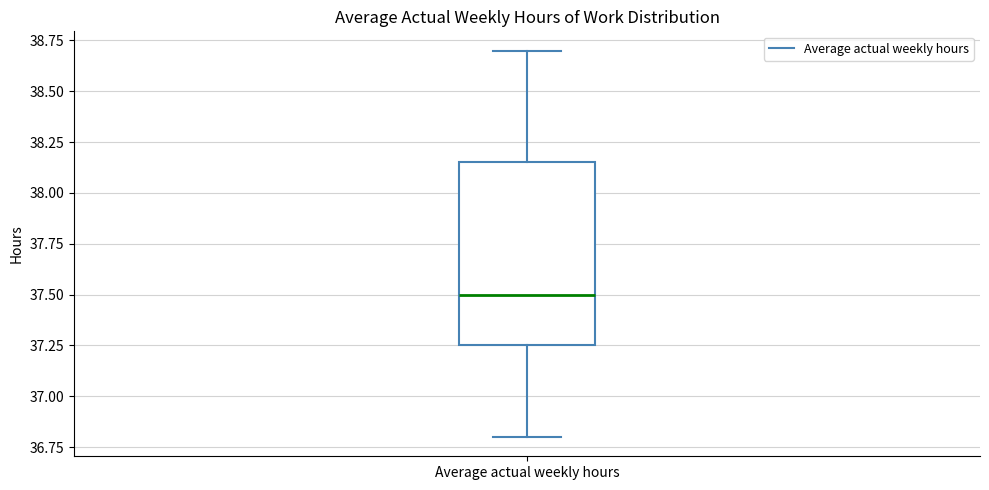

Read this box plot against the y-axis: the position of the median line, the range covered by the box, and the ends of both whiskers. The values are not printed on the chart, so give them approximately, as read against the axis.

median 37.50, box 37.25 to 38.15, whiskers 36.80 to 38.70